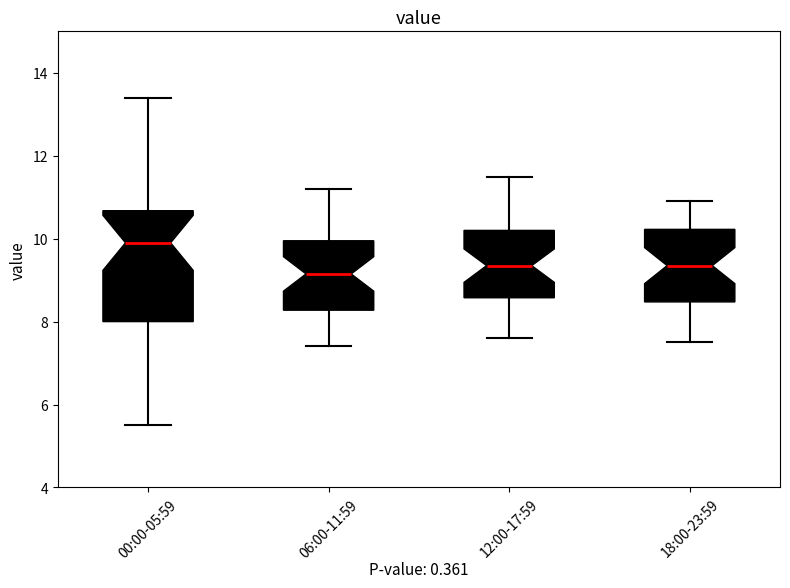

Which box has the lowest median line?

06:00-11:59